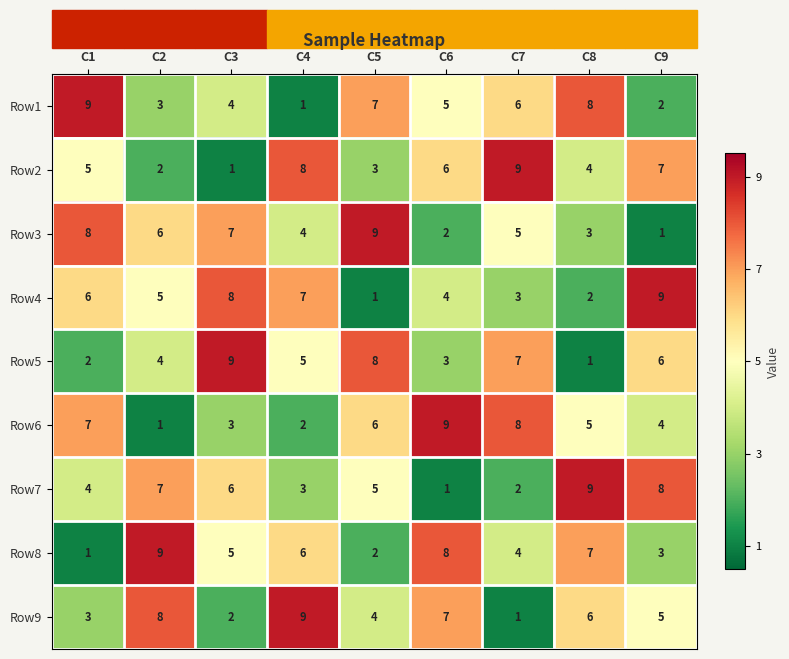

What is the minimum value shown in the chart?

1